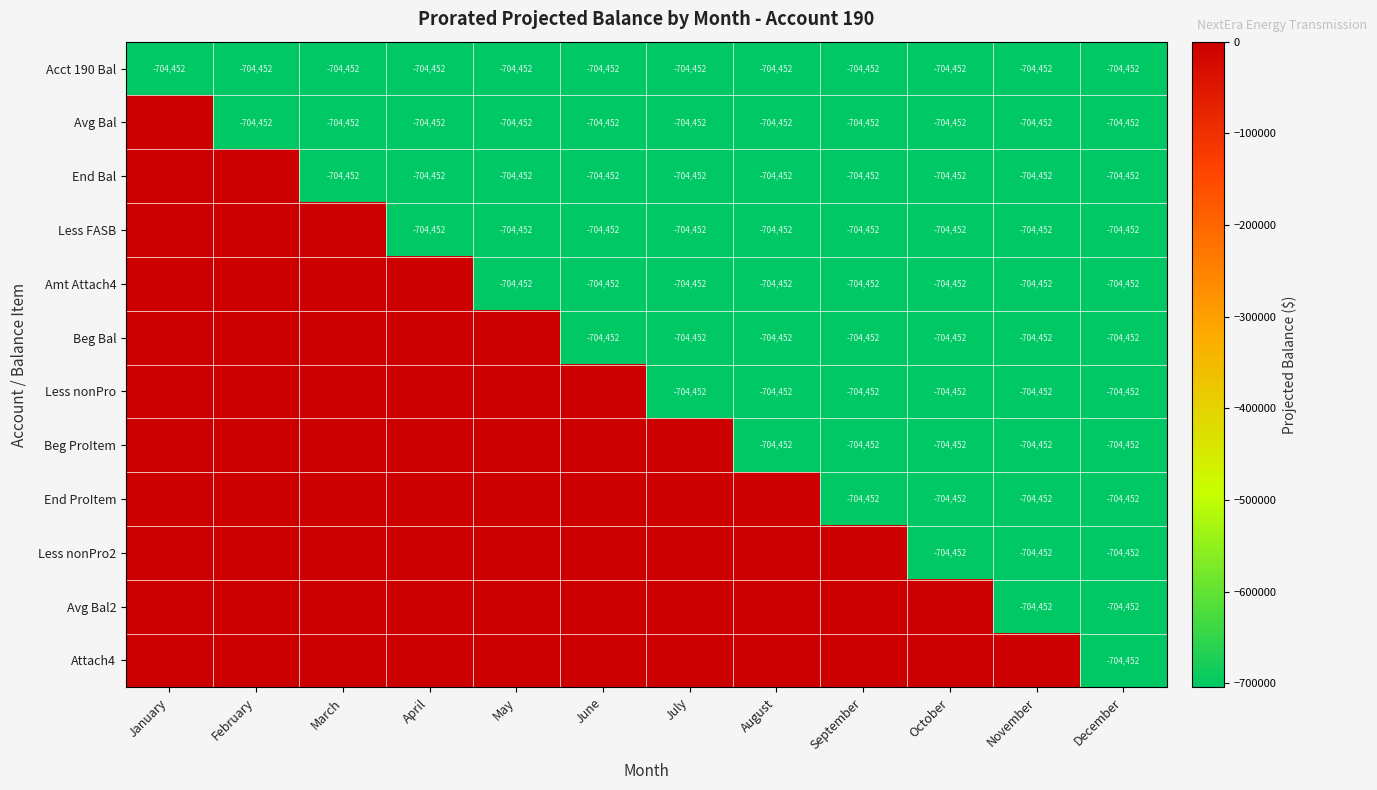

True or false: Amt Attach4 has a value of -1202133 at May.

False